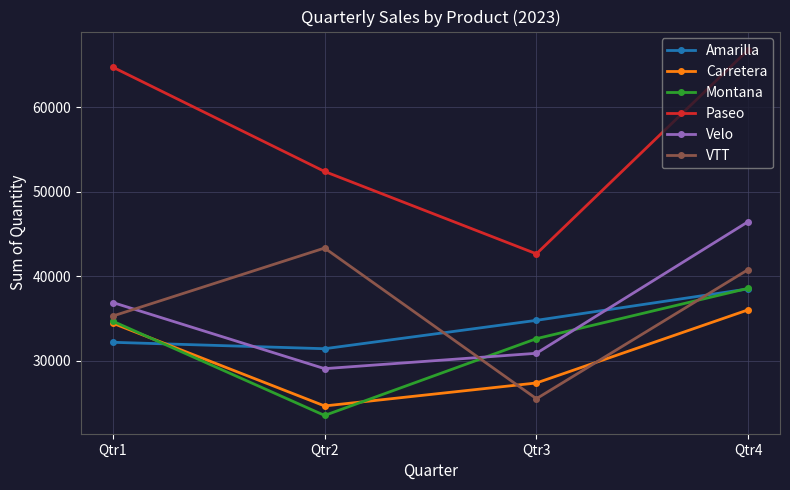

True or false: Paseo and Amarilla cross at least once.

False